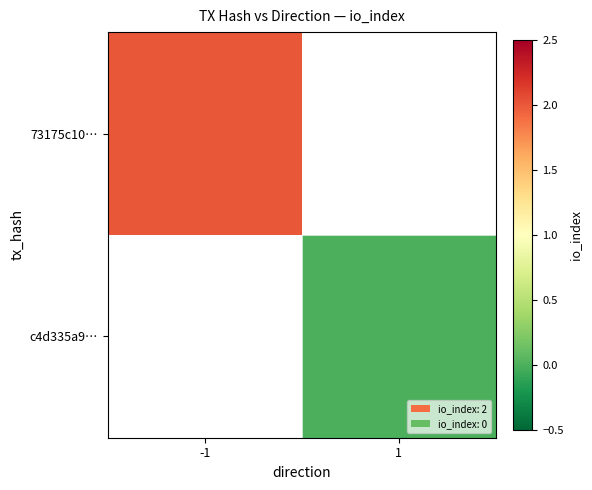

Rank the series by their average value, from highest to lowest.

73175c10…, c4d335a9…